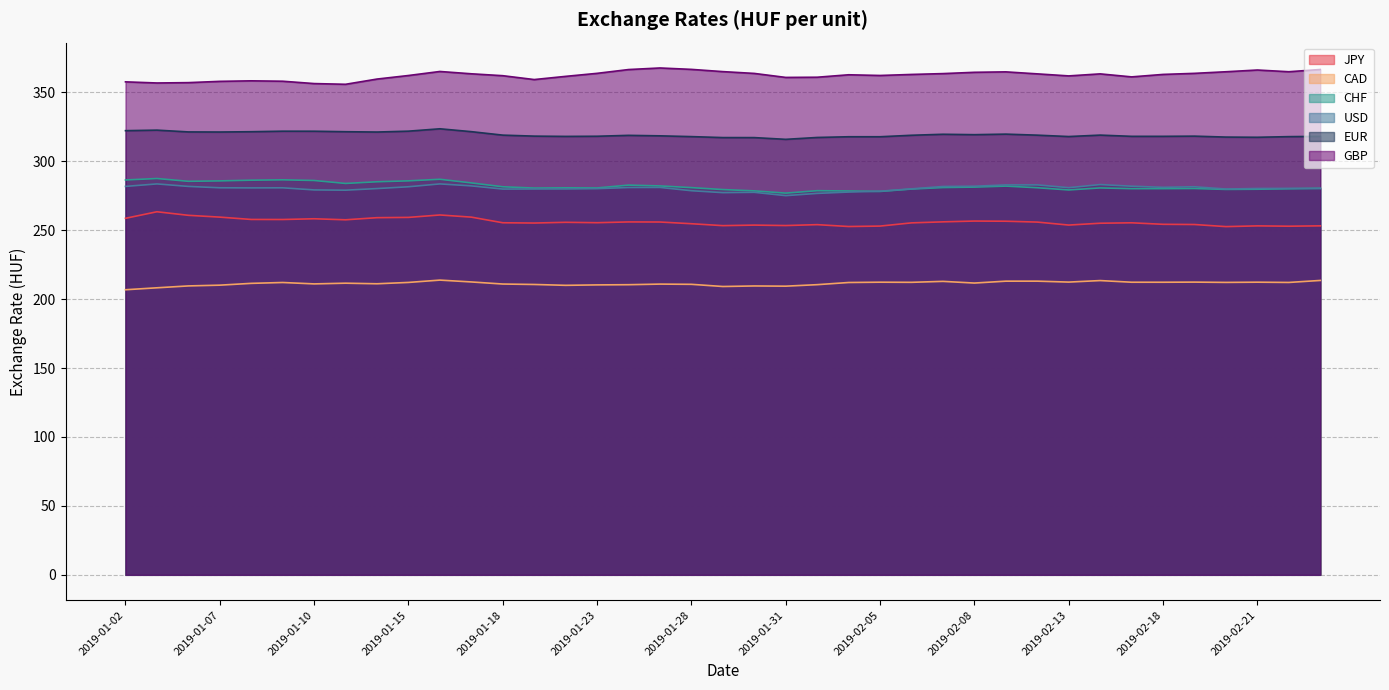

The USD series shows 282.8 at 2019-02-12. True or false?

True